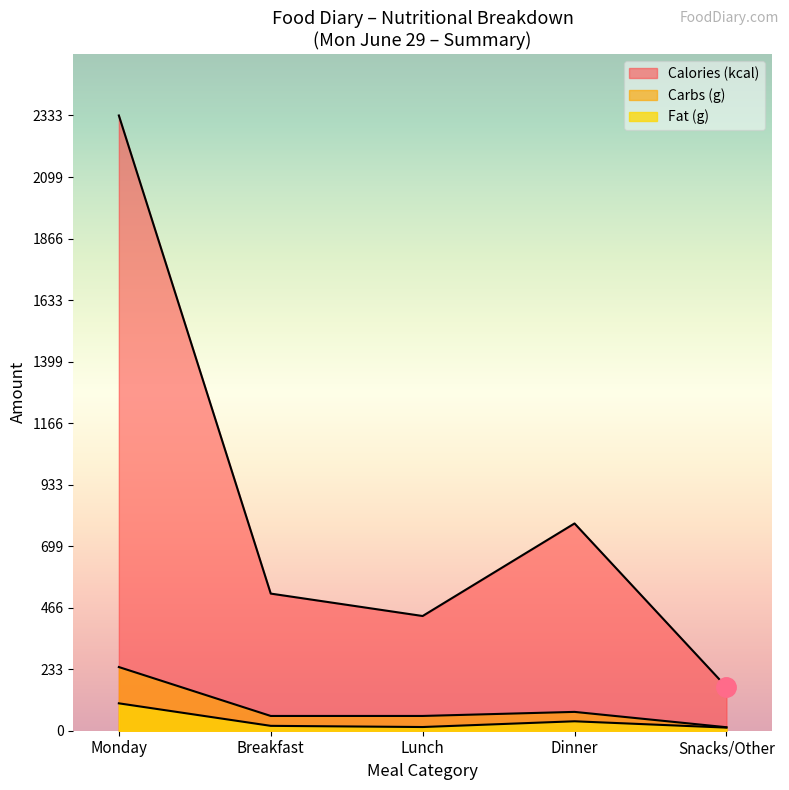

How many lines are shown in the chart?

3